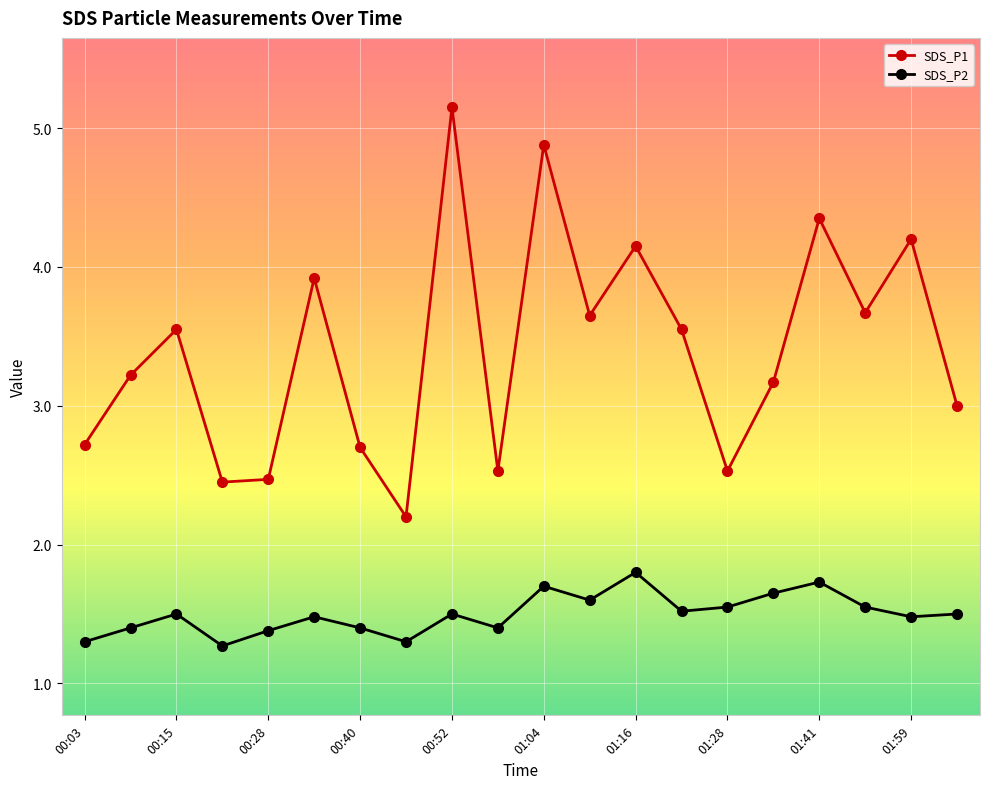

What is the smallest value displayed?

1.3